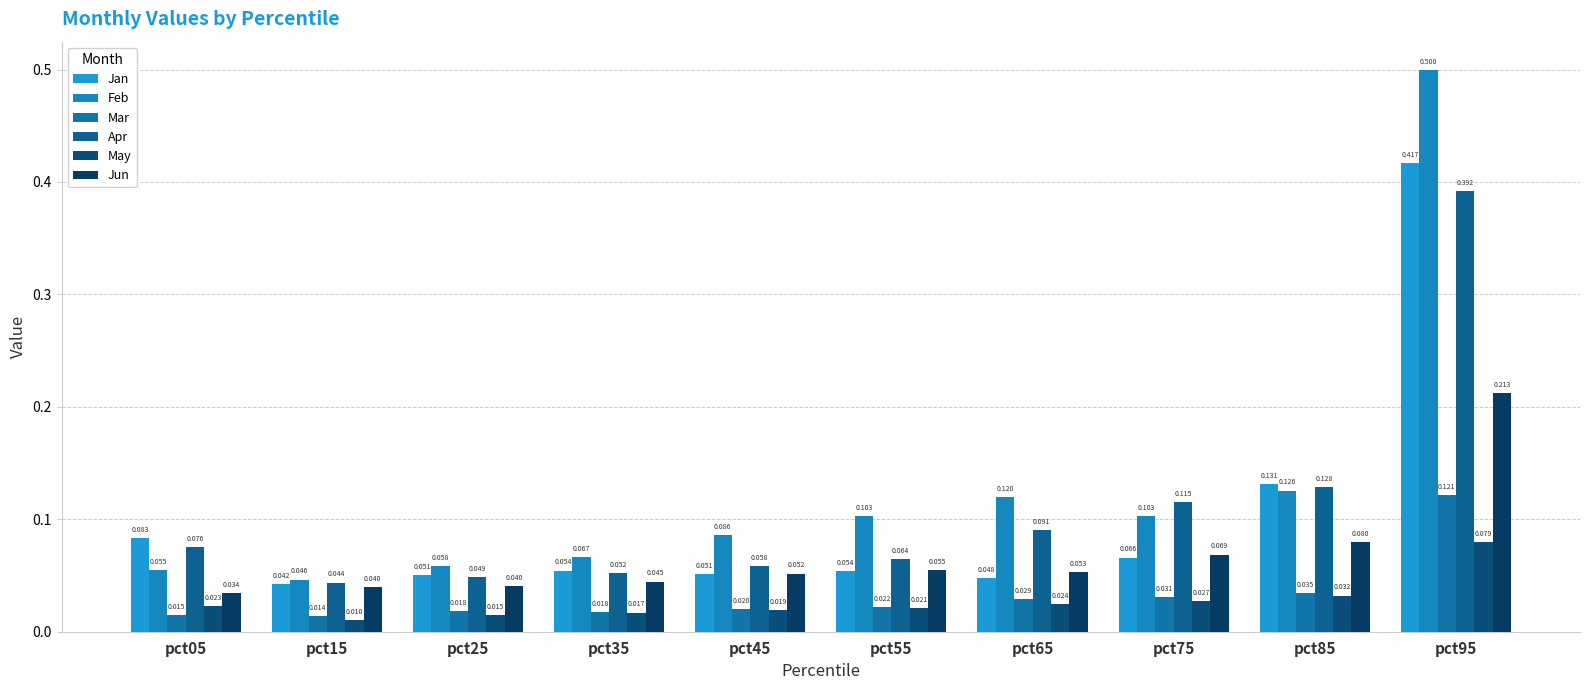

The Jun series shows 0.0 at pct15. True or false?

False